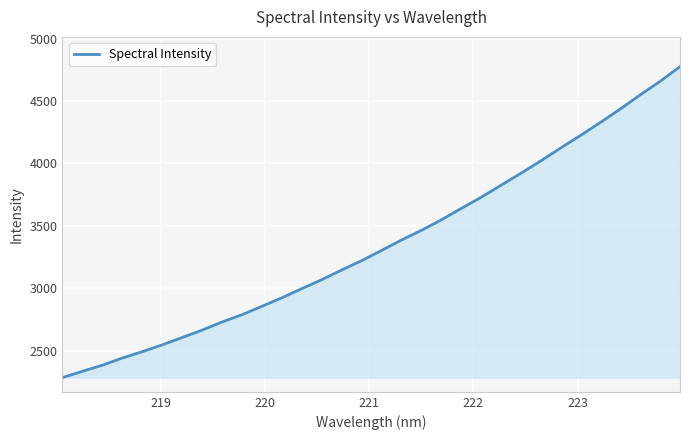

How many lines are shown in the chart?

1